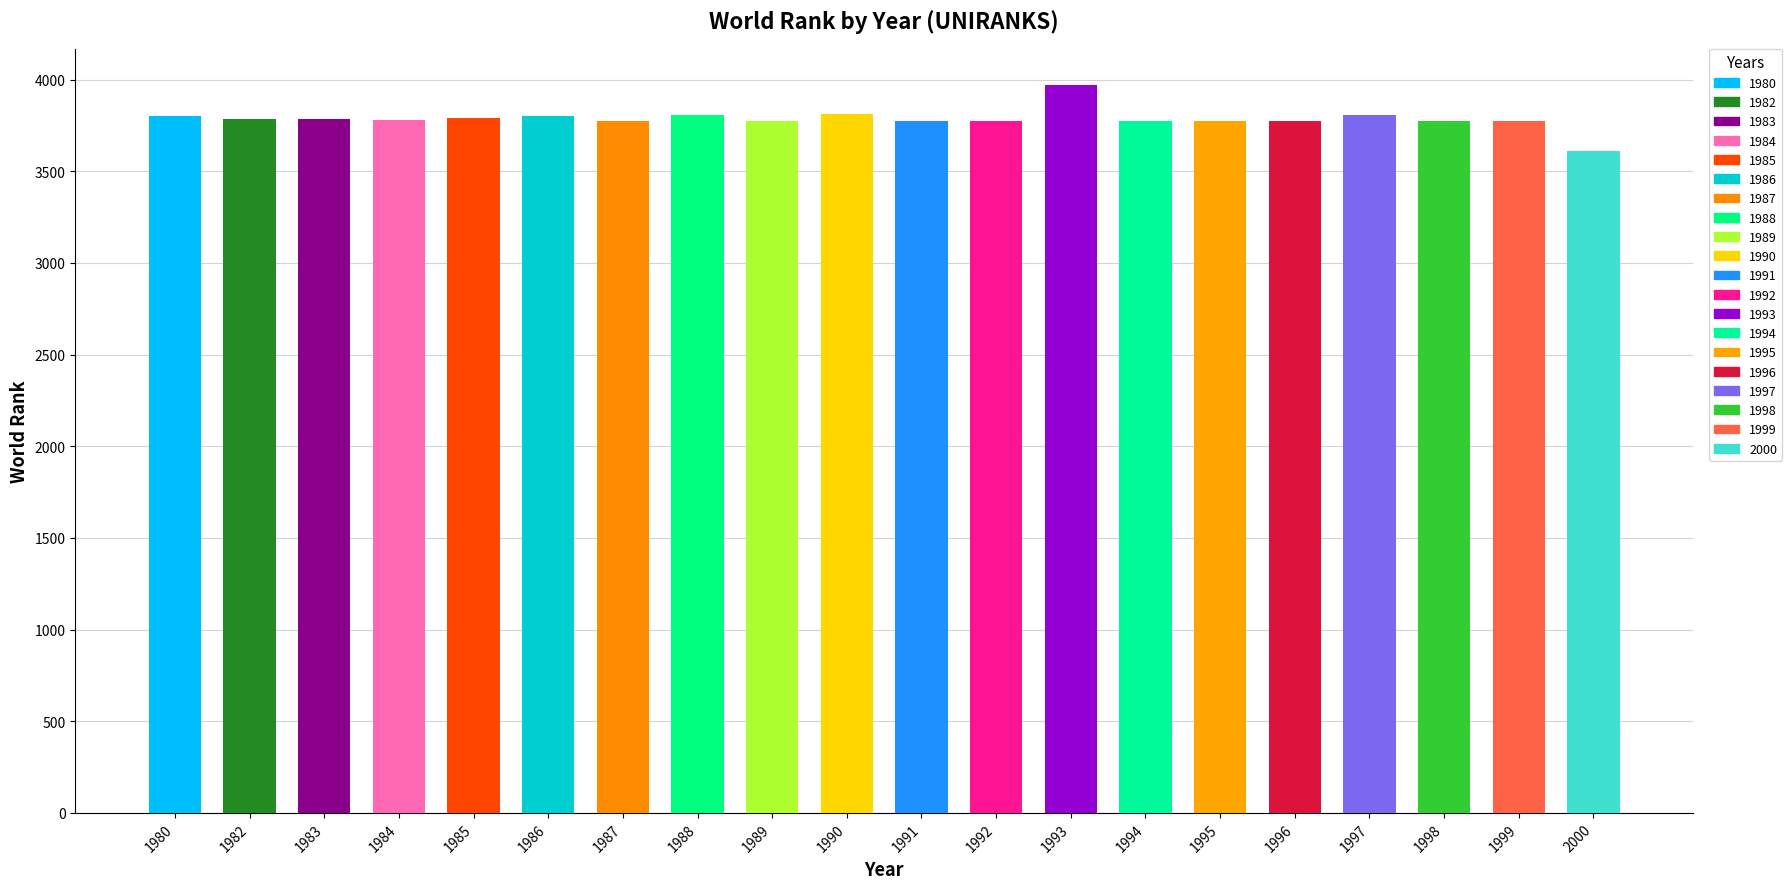

Where is the data nearest to the value 3790?

1985